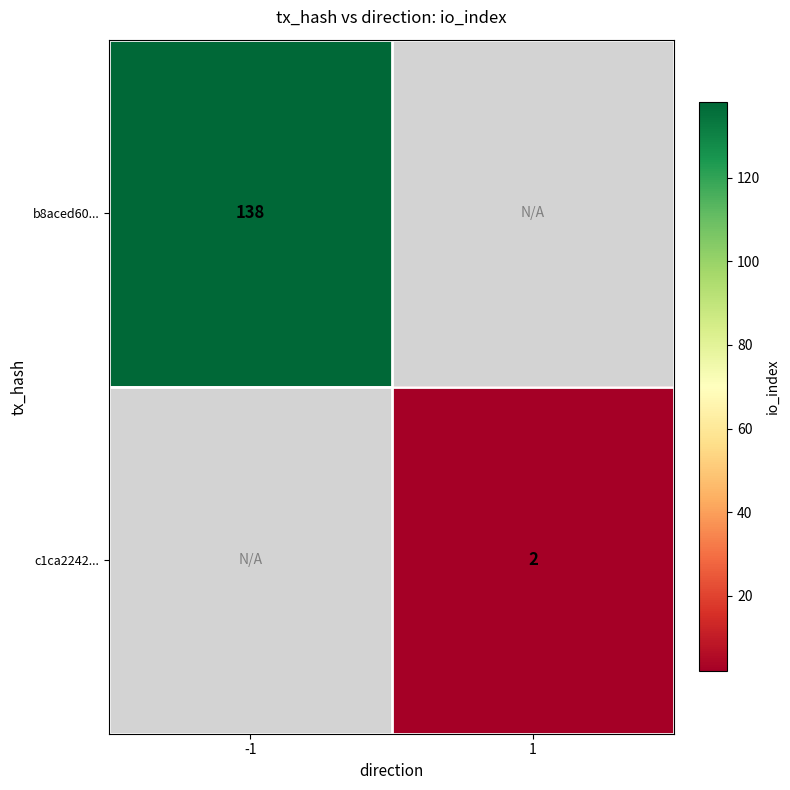

True or false: b8aced60... has a value of 138 at -1.

True